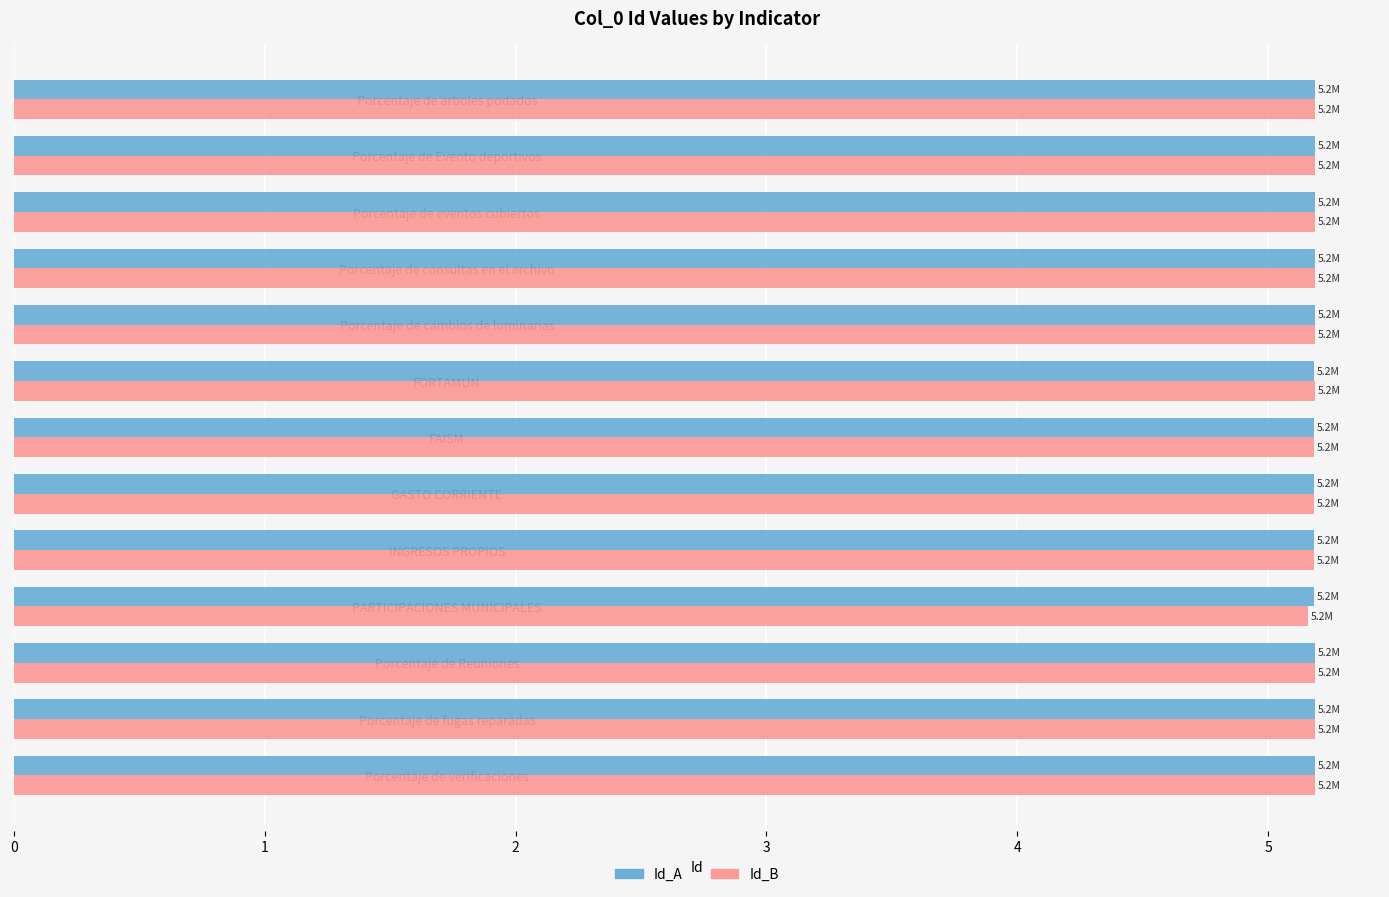

The value of Id_A at INGRESOS PROPIOS is 5.2. True or false?

True